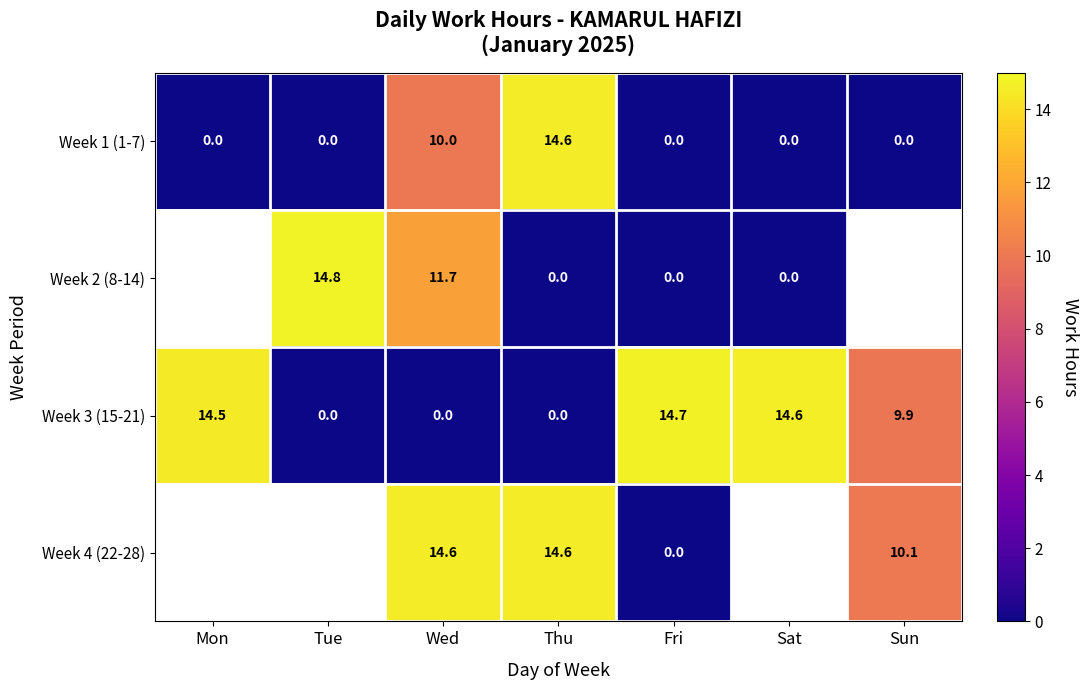

Which label corresponds to the largest value in the chart?

Tue